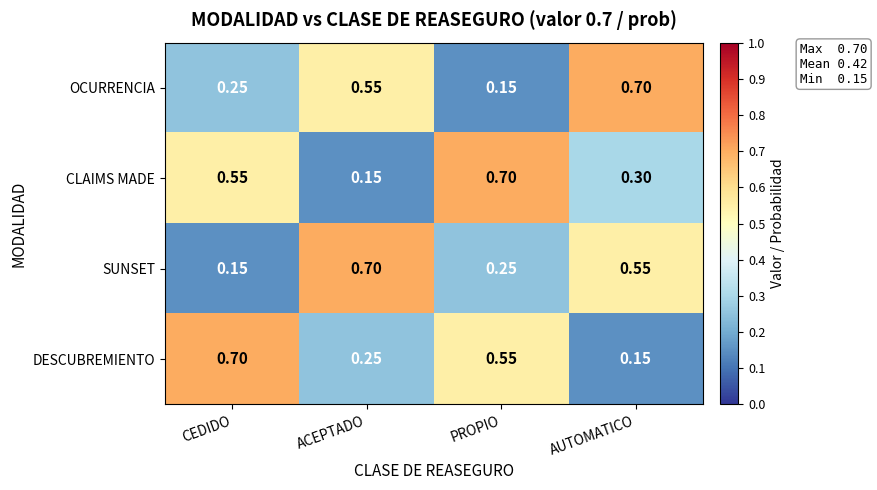

At which label is DESCUBREMIENTO closest to 0?

AUTOMATICO